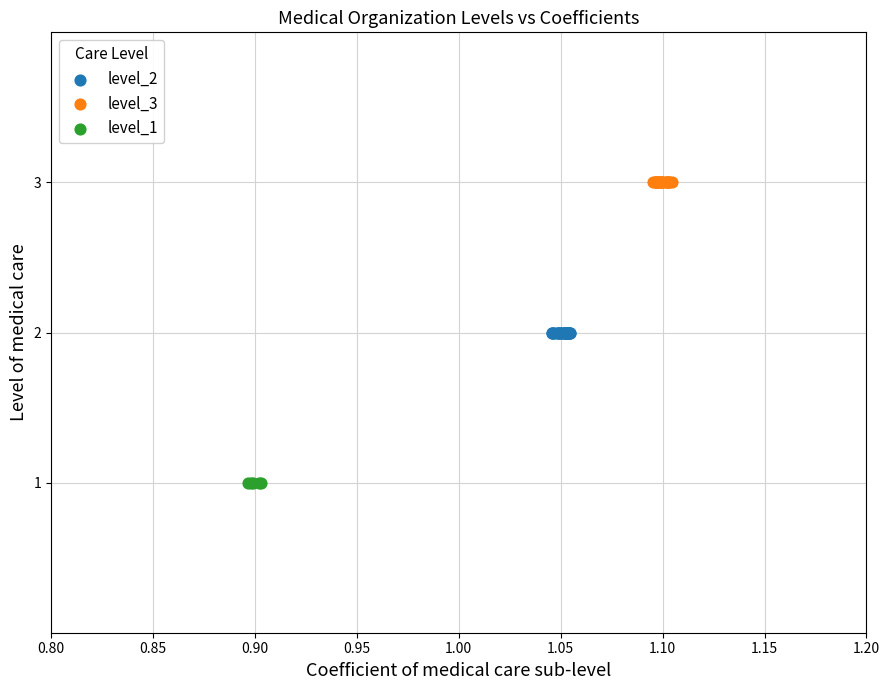

Which series contains the highest Y value?

level_3